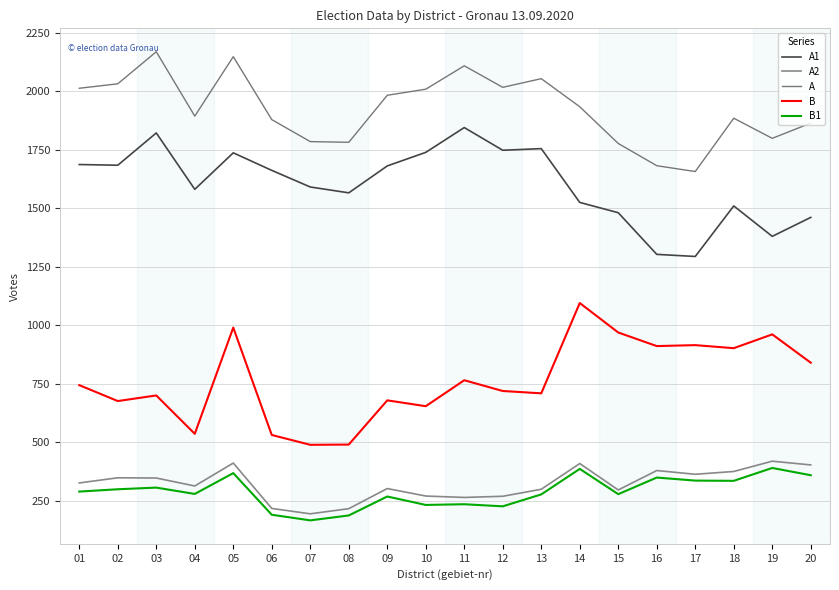

Does the chart display data point markers on the line(s)?

No